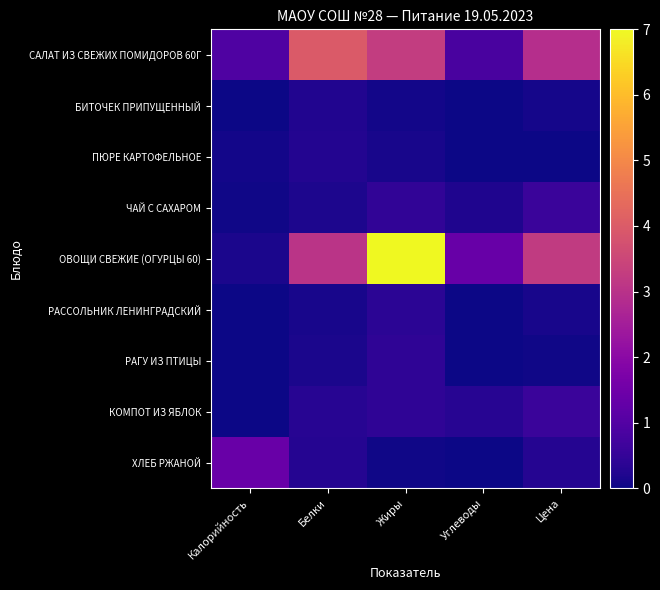

Between Белки and Цена, which series saw the biggest shift?

САЛАТ ИЗ СВЕЖИХ ПОМИДОРОВ 60Г